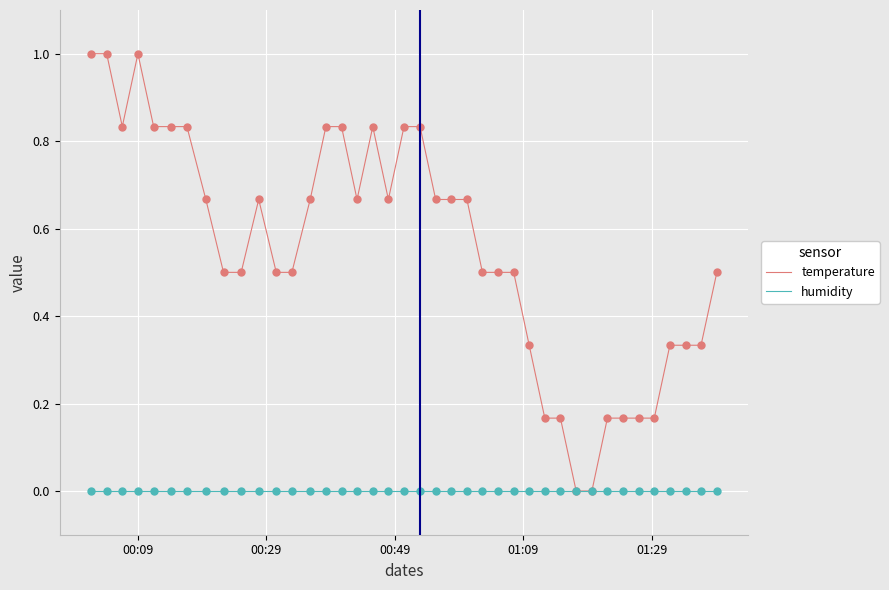

What are all the series names shown in the legend?

temperature, humidity